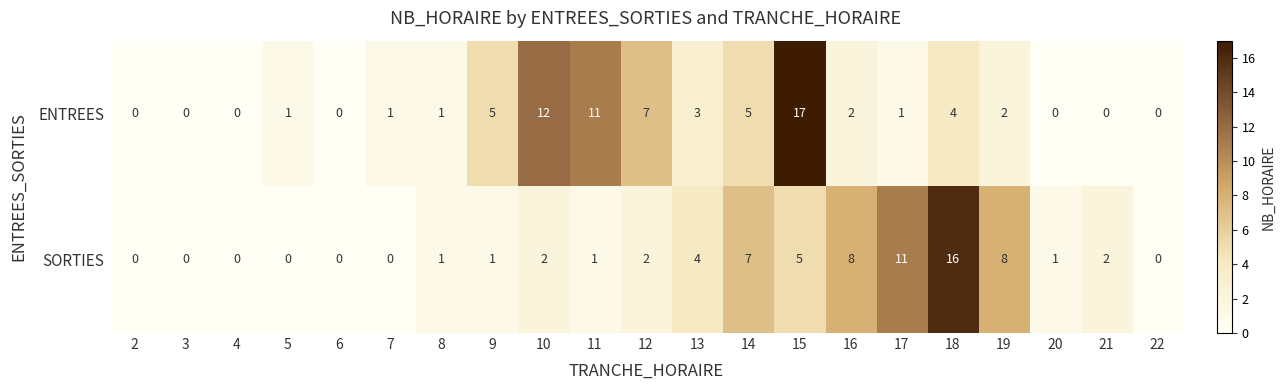

Rank the series by their average value, from lowest to highest.

SORTIES, ENTREES